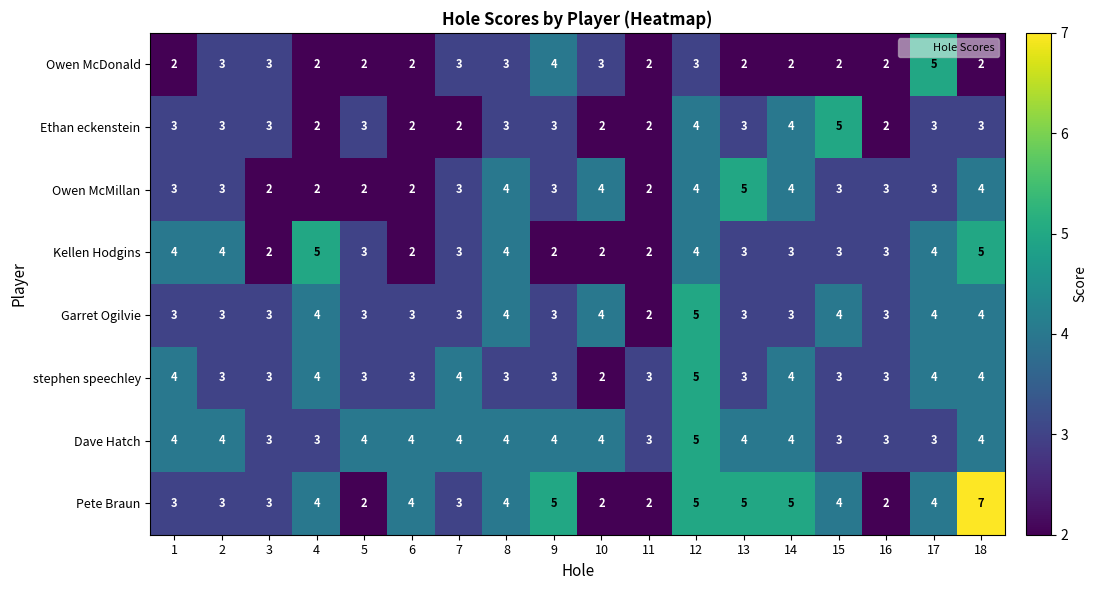

What is the difference between the highest and lowest values at 9?

3